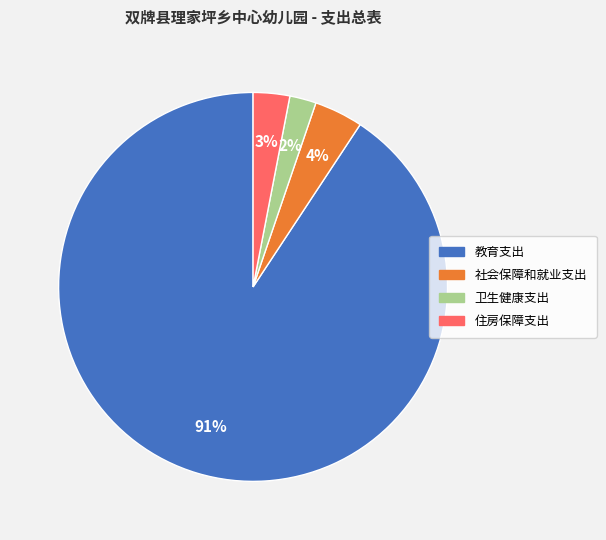

To the nearest percent, what is the difference between the largest and smallest slice percentages?

89%